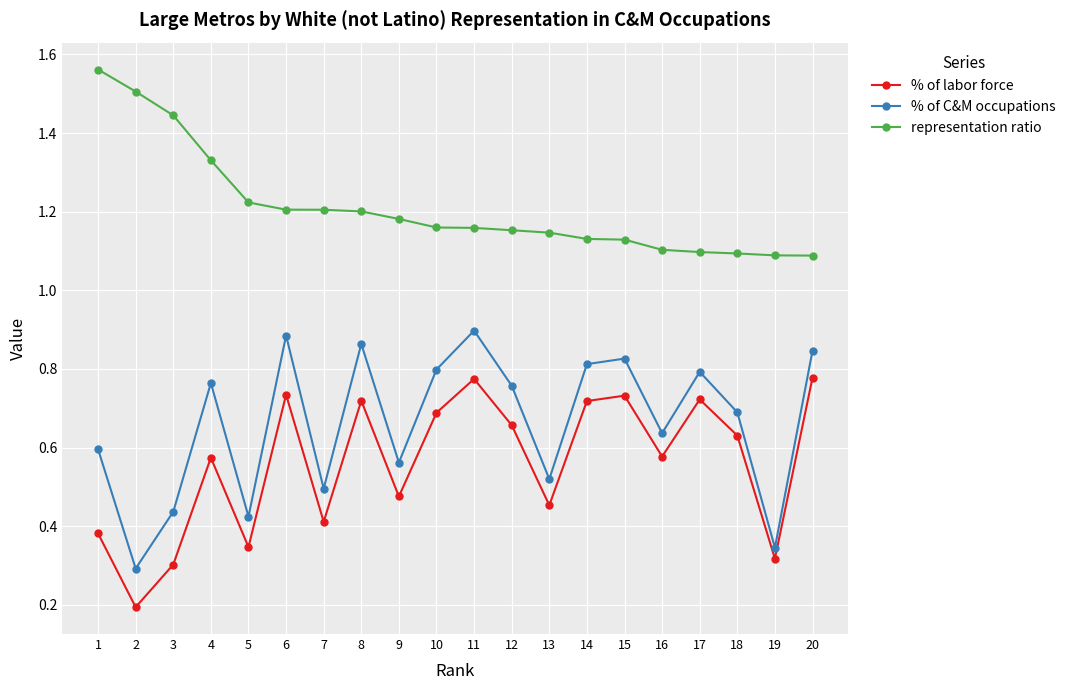

How many representation ratio values are between 1 and 2?

20